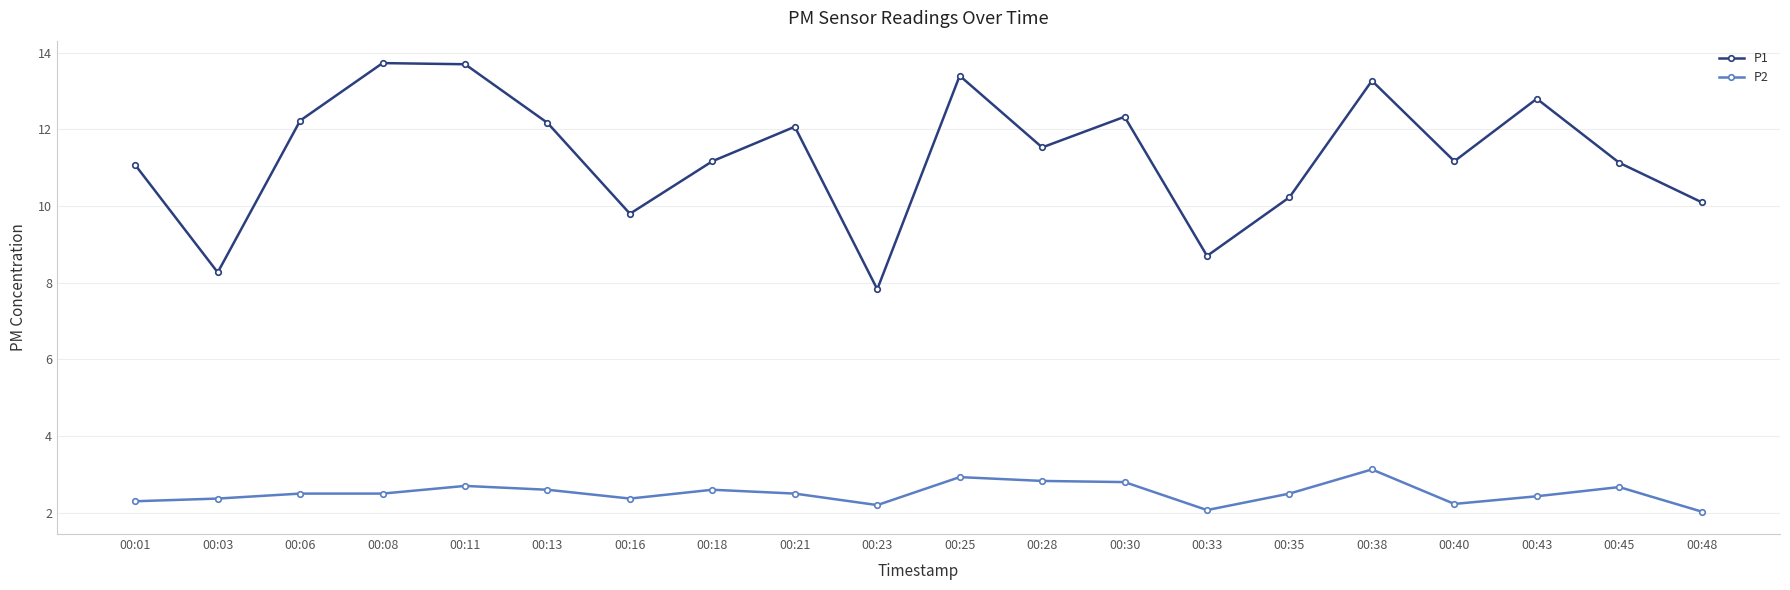

True or false: P2 and P1 intersect in this chart.

False